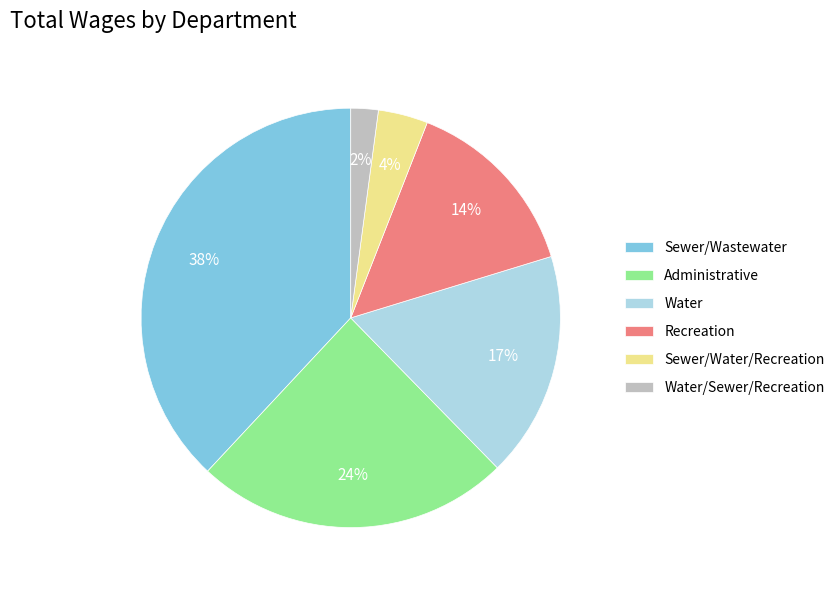

How many segments does this pie chart have?

6